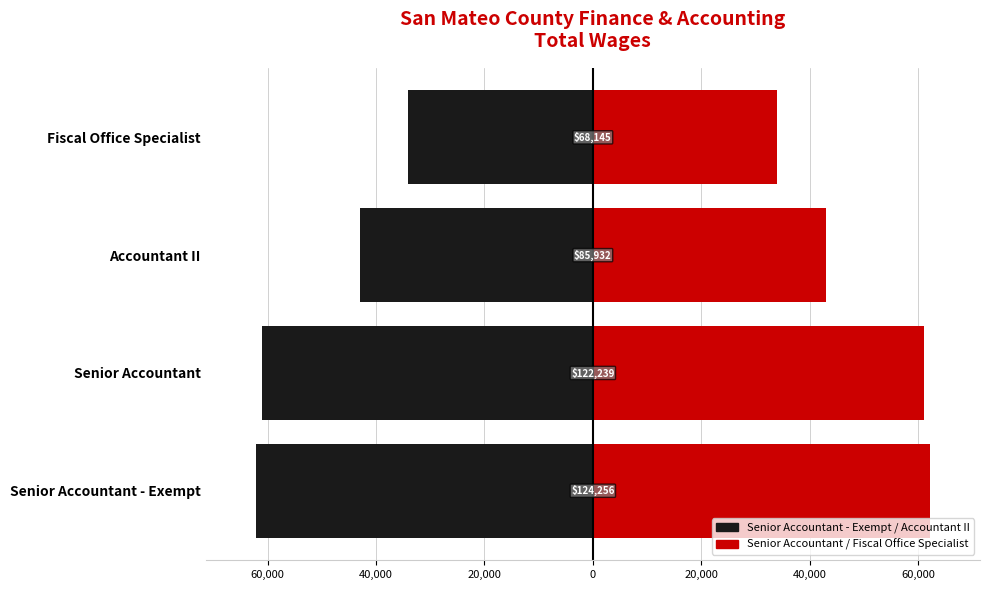

How many groups of bars are there?

4